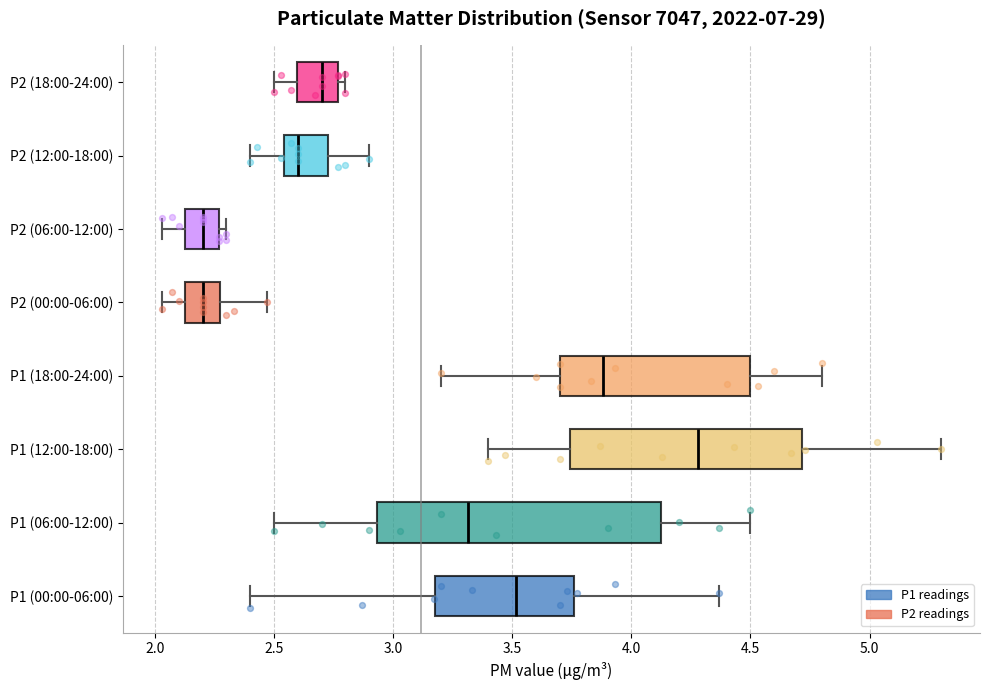

Which box has the furthest to the right median line?

P1 (12:00-18:00)